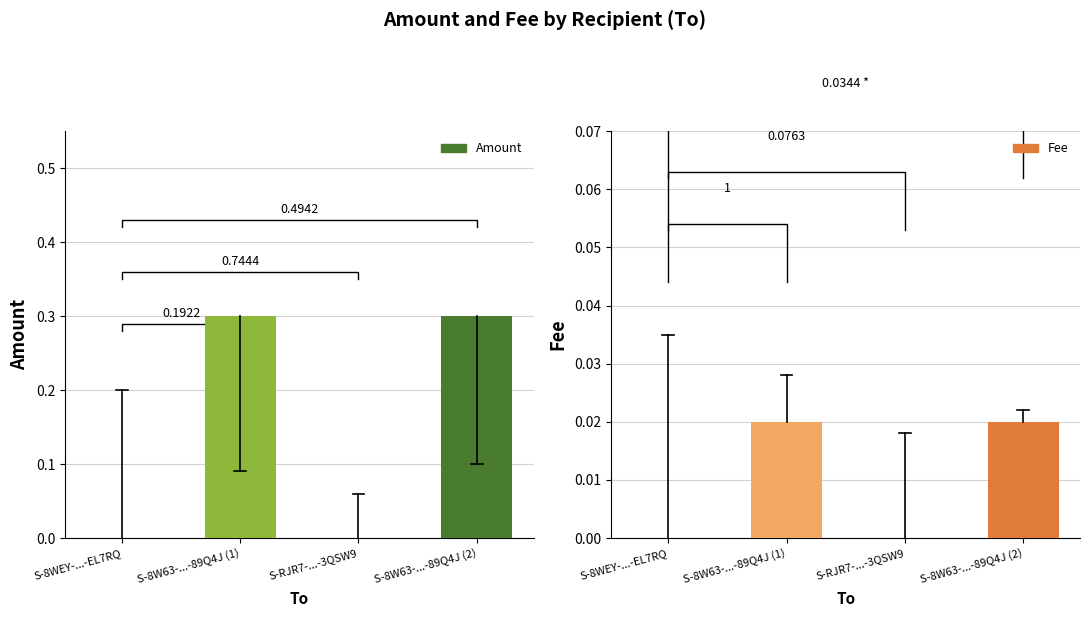

What are all the series names shown in the legend?

Amount, Fee